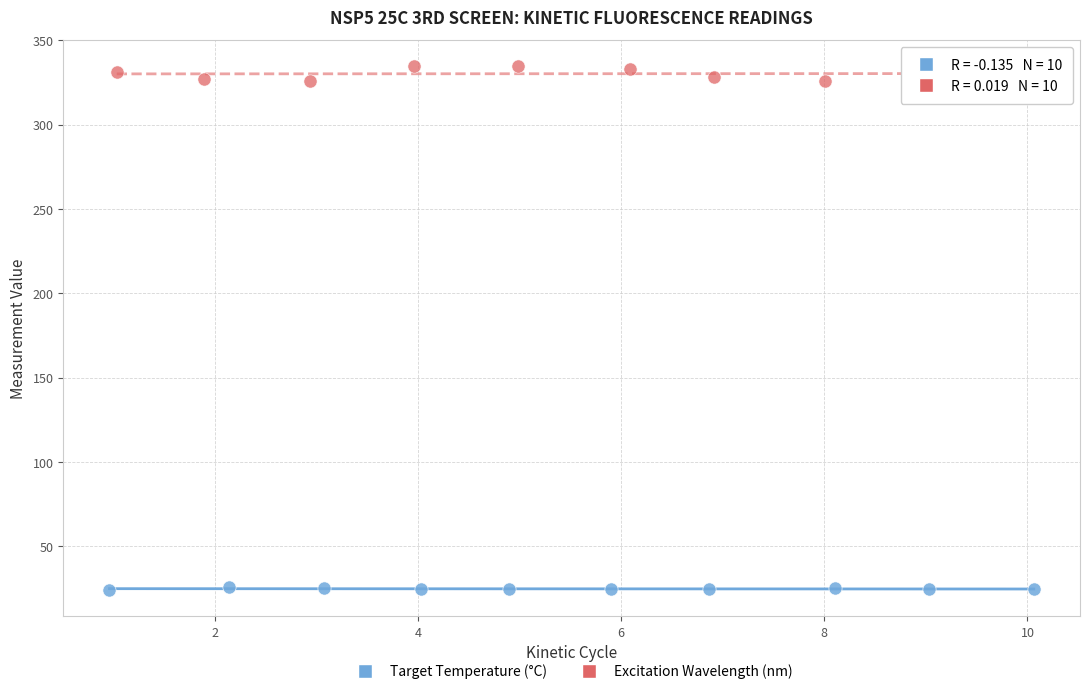

Which series has the widest spread of Y values?

Excitation Wavelength (nm)